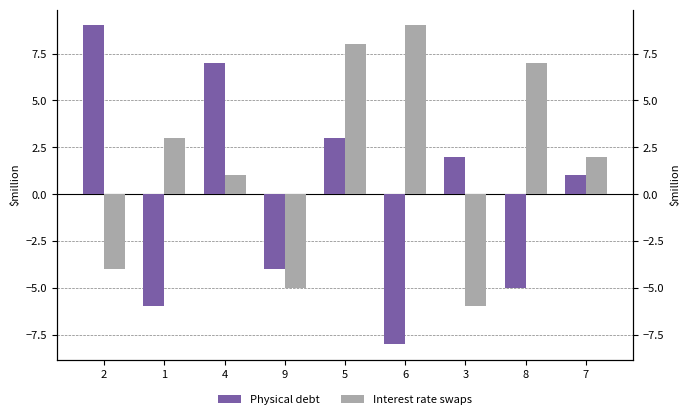

What is the label of the 1st bar from the right?

7